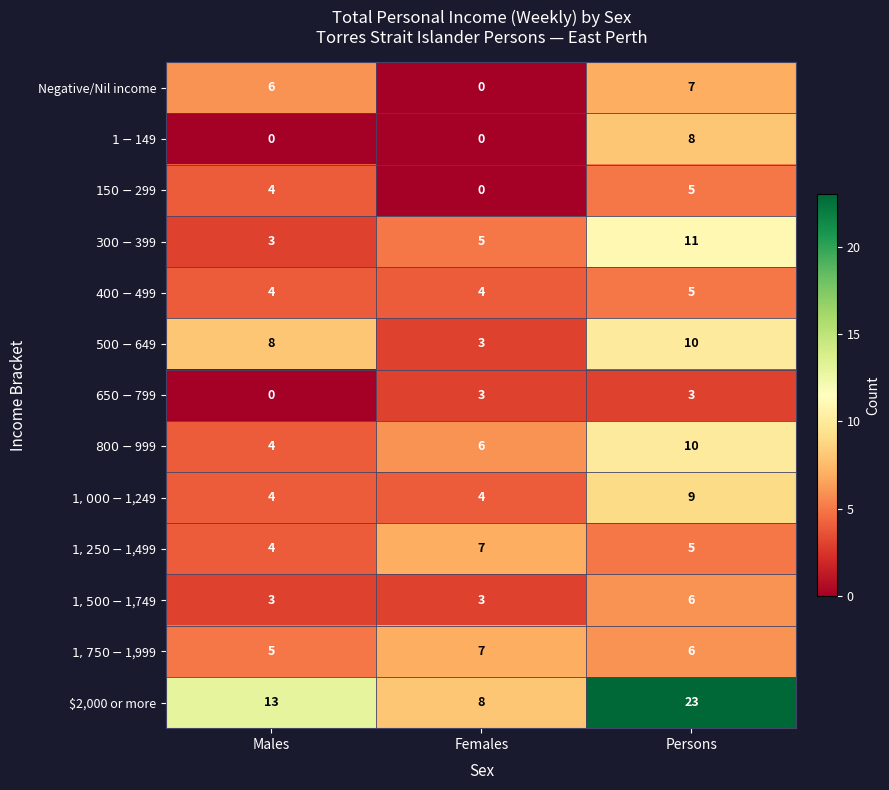

What is the spread (max minus min) of values at Females?

8